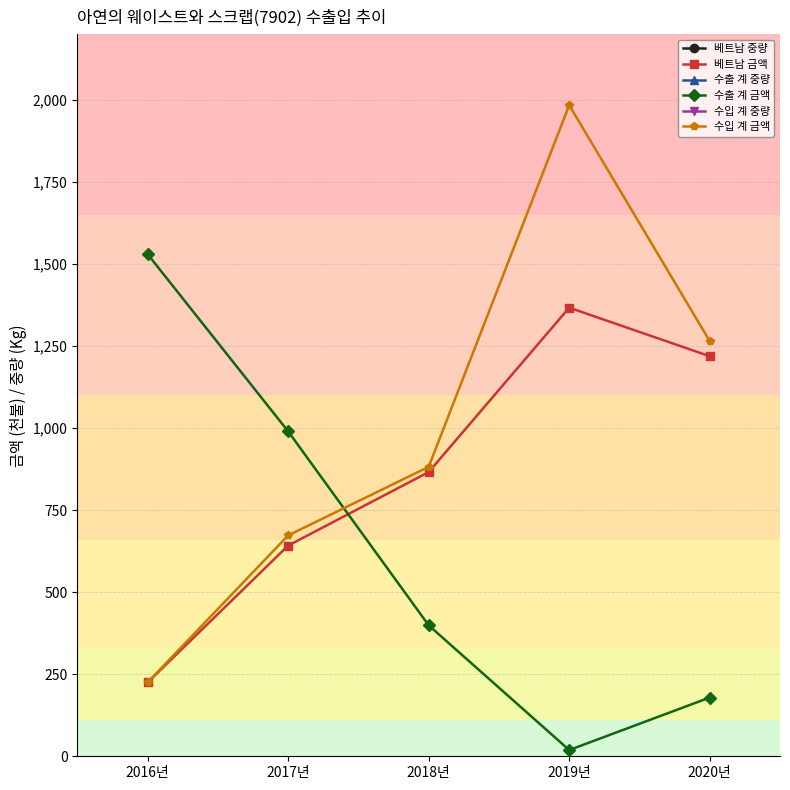

True or false: 베트남 중량 and 베트남 금액 cross at least once.

False